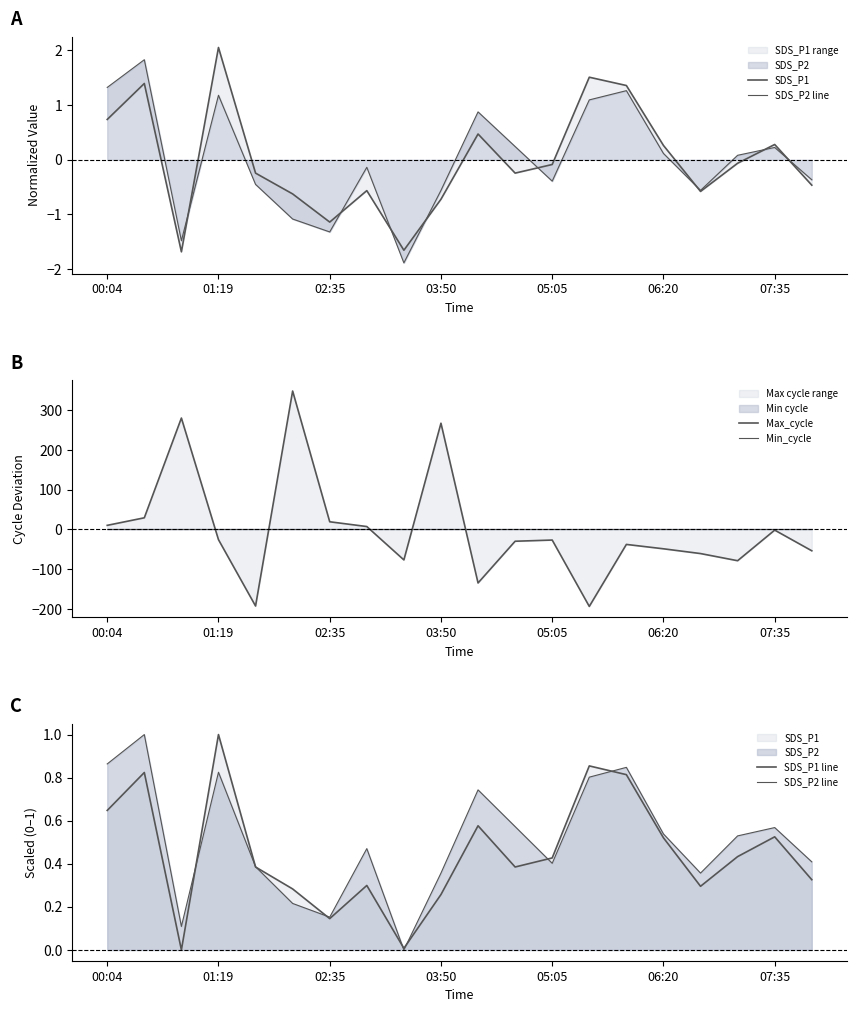

Which has a higher value, 03:50 or 19?

03:50